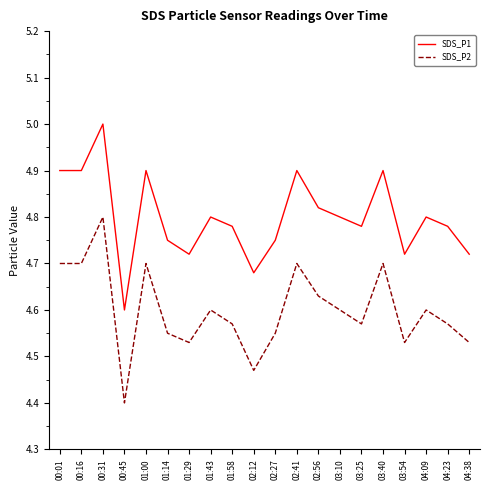

True or false: SDS_P2 and SDS_P1 intersect in this chart.

False